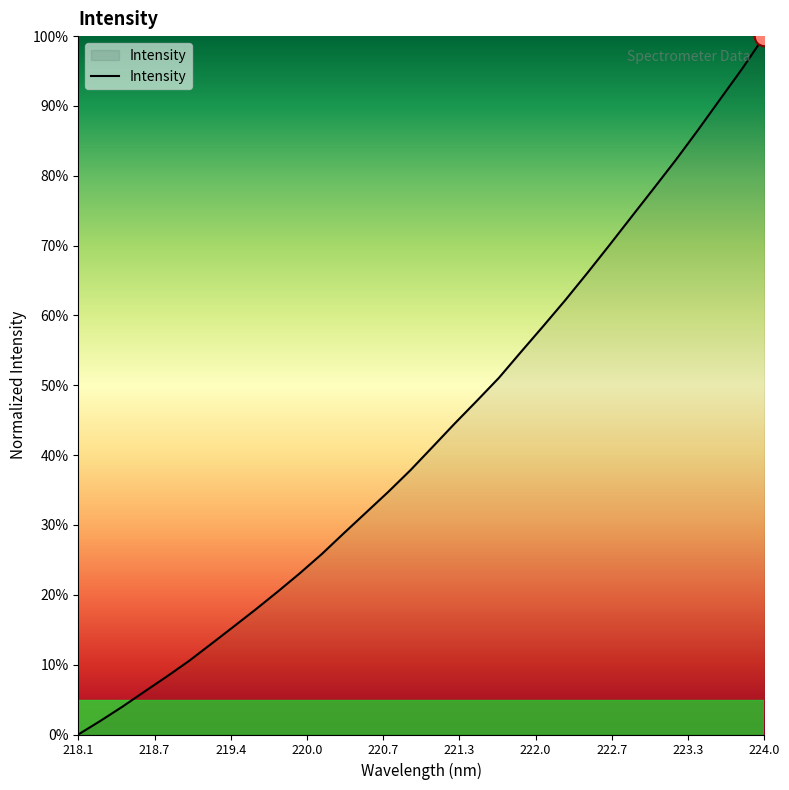

How many lines are shown in the chart?

1